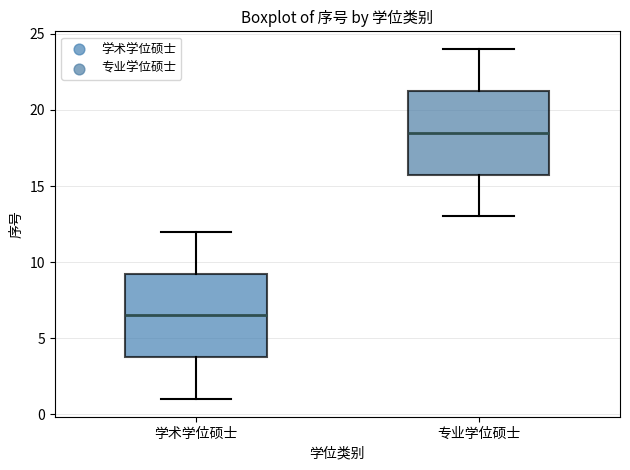

Reading left to right, transcribe this box plot: for each box, give where its median line is, the range the box spans, and where its two whiskers end, as read against the y-axis. The values are not printed on the chart, so give them approximately, as read against the axis.

学术学位硕士: median 6.5, box 4.0 to 9.5, whiskers 1.0 to 12.0
专业学位硕士: median 18.5, box 16.0 to 21.5, whiskers 13.0 to 24.0